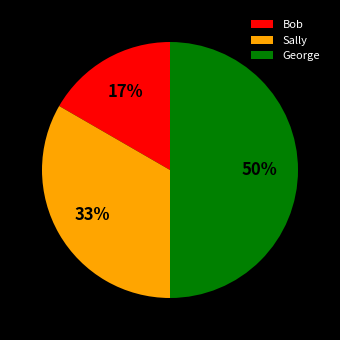

To the nearest percent, what is the combined percentage of Sally and George?

83%